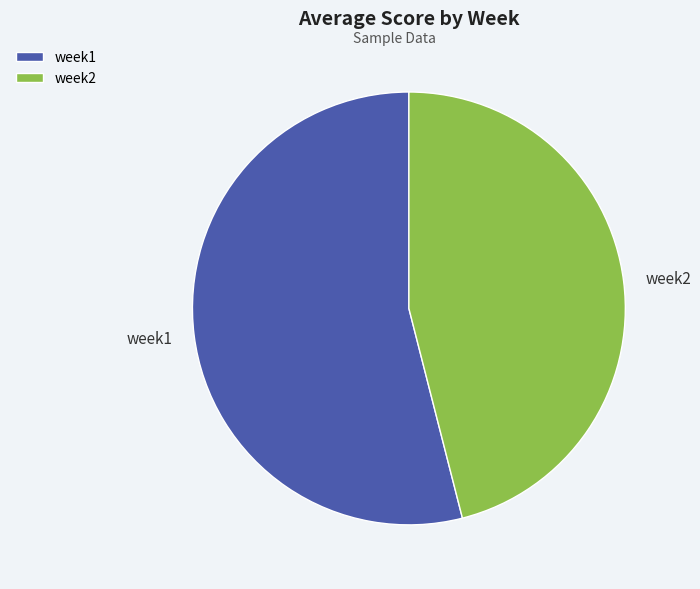

Is it true that week2 is 51% of the pie?

False